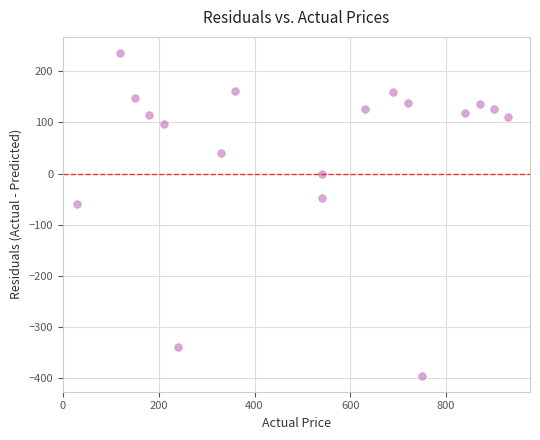

What Y value in the scatter plot is closest to -79?

-59.6